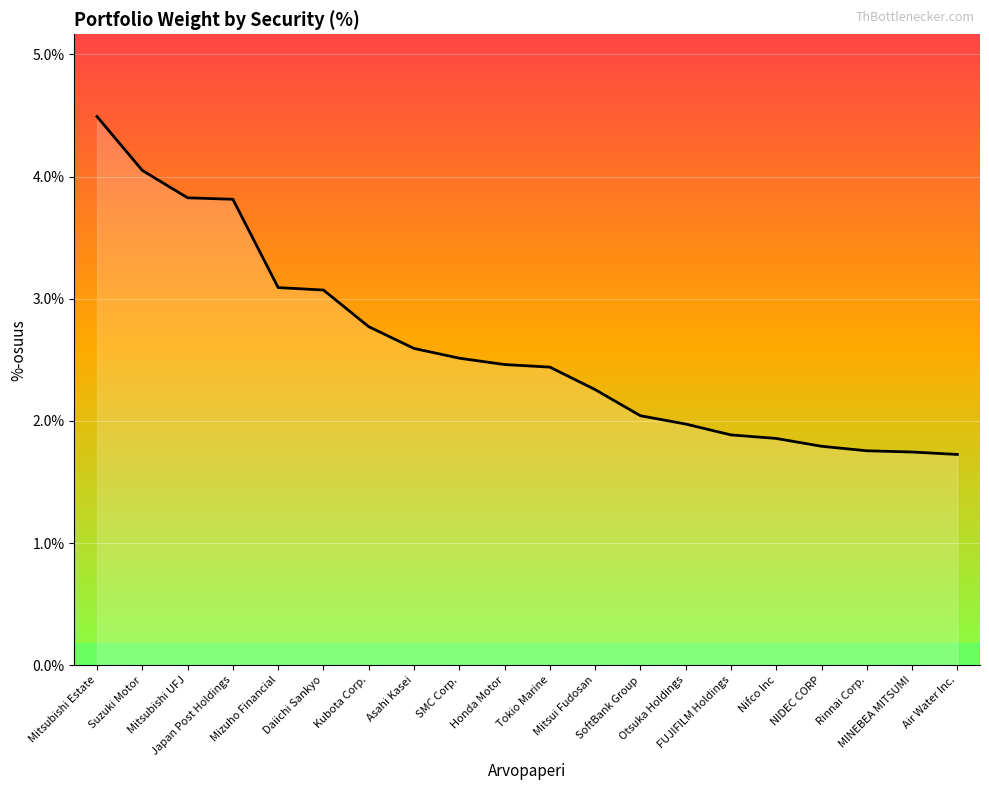

How many lines are shown in the chart?

1